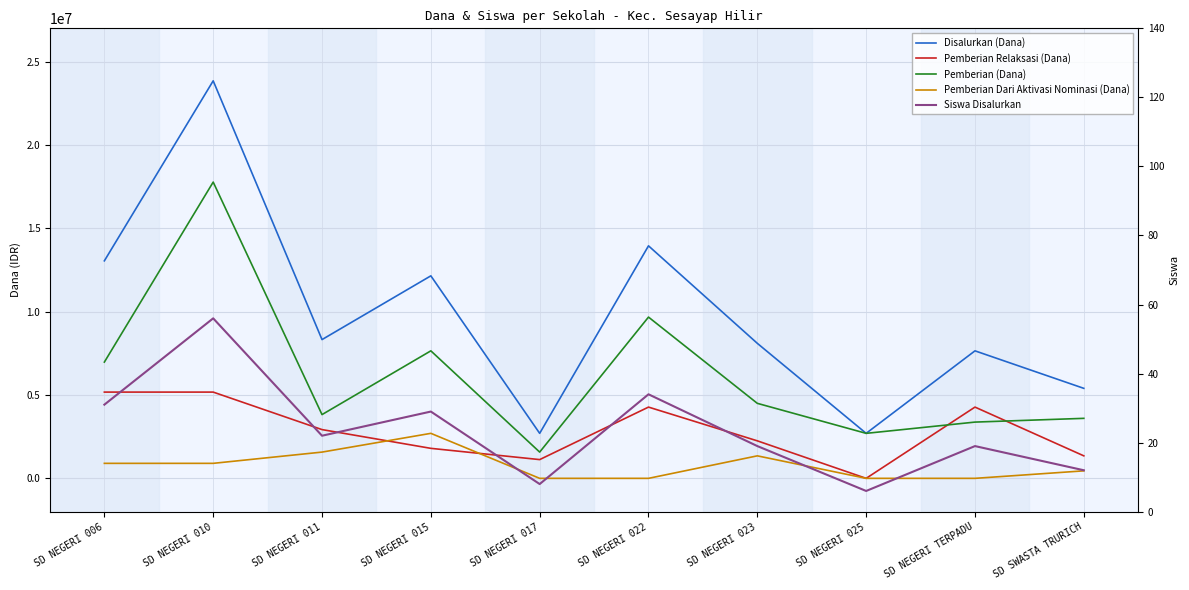

Where is Disalurkan (Dana) nearest to the value 13275000?

SD NEGERI 006